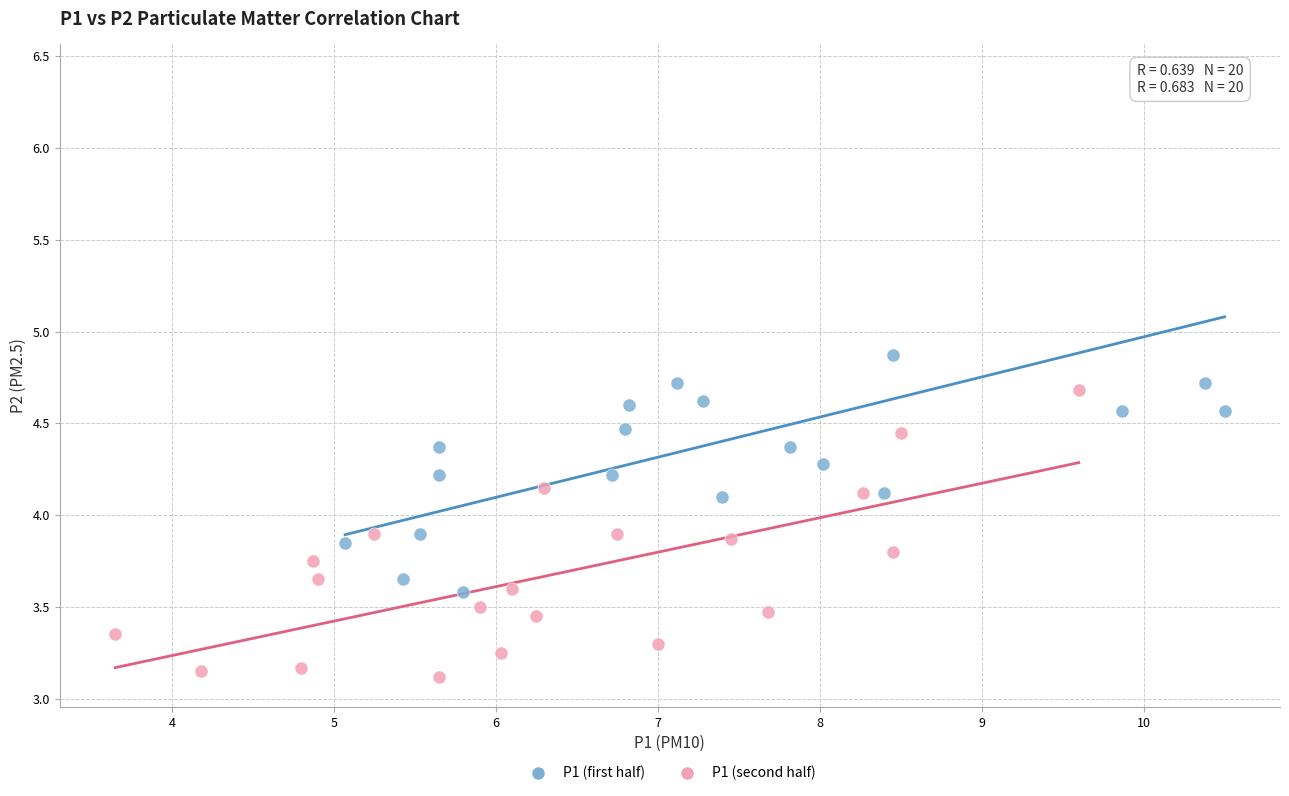

What are all the series names shown in the legend?

P1 (first half), P1 (second half)